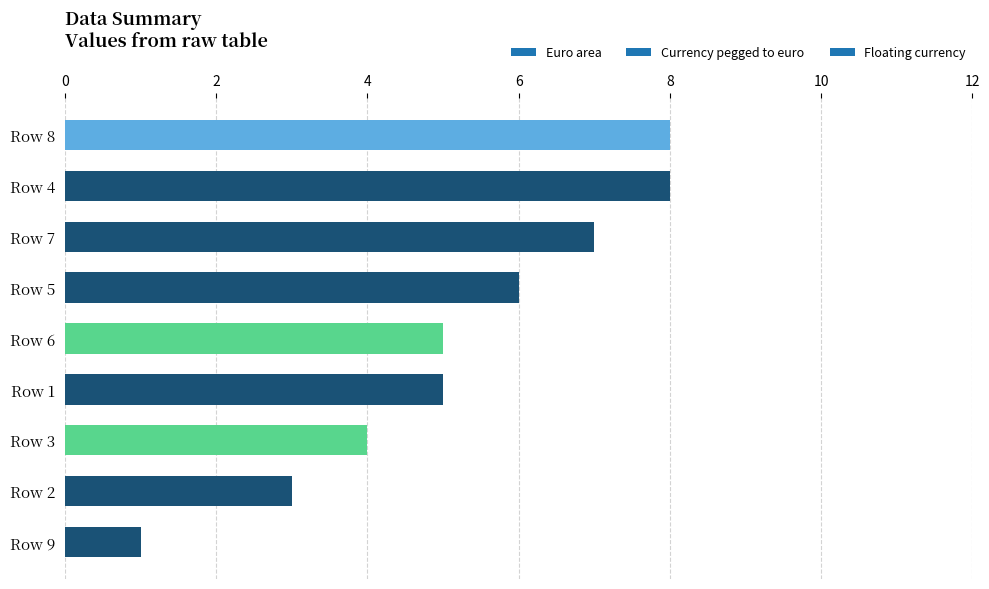

What is the label of the 4th bar from the bottom?

Row 1